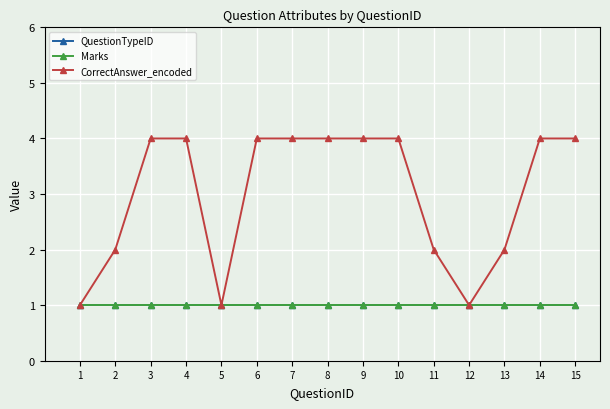

The value of Marks at 7 is 1. True or false?

True